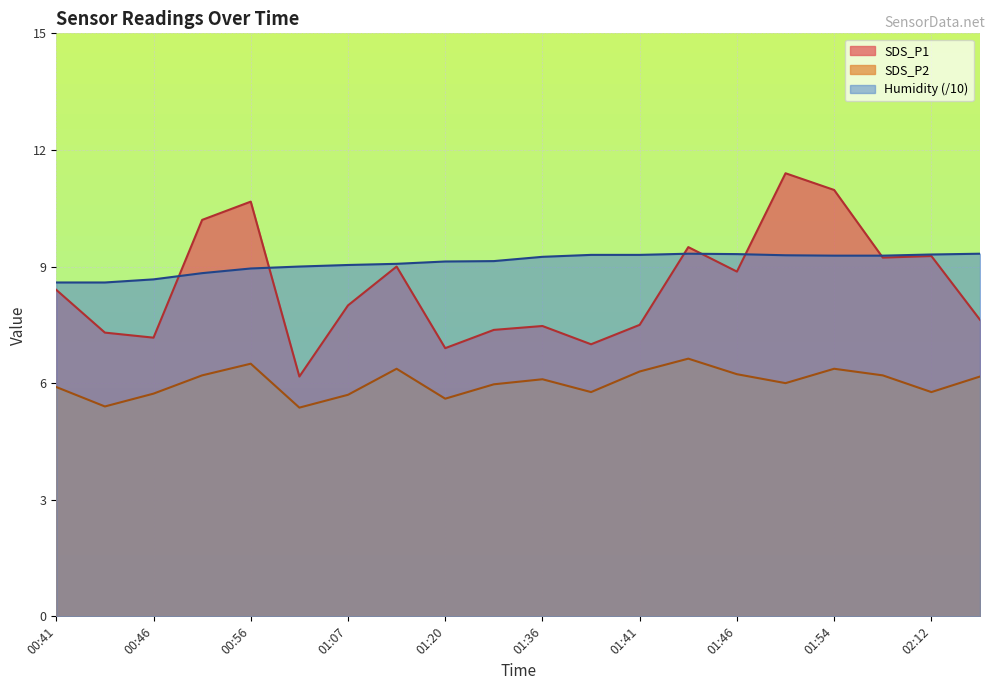

Reading left to right, transcribe all the data shown in this chart.

SDS_P1: 00:41=8.4	00:44=7.3	00:46=7.2	00:52=10.2	00:56=10.7	01:01=6.2	01:07=8.0	01:10=9.0	01:20=6.9	01:22=7.4	01:36=7.5	01:39=7.0	01:41=7.5	01:44=9.5	01:46=8.9	01:51=11.4	01:54=11.0	02:06=9.2	02:12=9.3	02:15=7.6
SDS_P2: 00:41=5.9	00:44=5.4	00:46=5.7	00:52=6.2	00:56=6.5	01:01=5.4	01:07=5.7	01:10=6.4	01:20=5.6	01:22=6.0	01:36=6.1	01:39=5.8	01:41=6.3	01:44=6.6	01:46=6.2	01:51=6.0	01:54=6.4	02:06=6.2	02:12=5.8	02:15=6.2
Humidity: 00:41=8.6	00:44=8.6	00:46=8.7	00:52=8.8	00:56=8.9	01:01=9.0	01:07=9.0	01:10=9.1	01:20=9.1	01:22=9.1	01:36=9.2	01:39=9.3	01:41=9.3	01:44=9.3	01:46=9.3	01:51=9.3	01:54=9.3	02:06=9.3	02:12=9.3	02:15=9.3